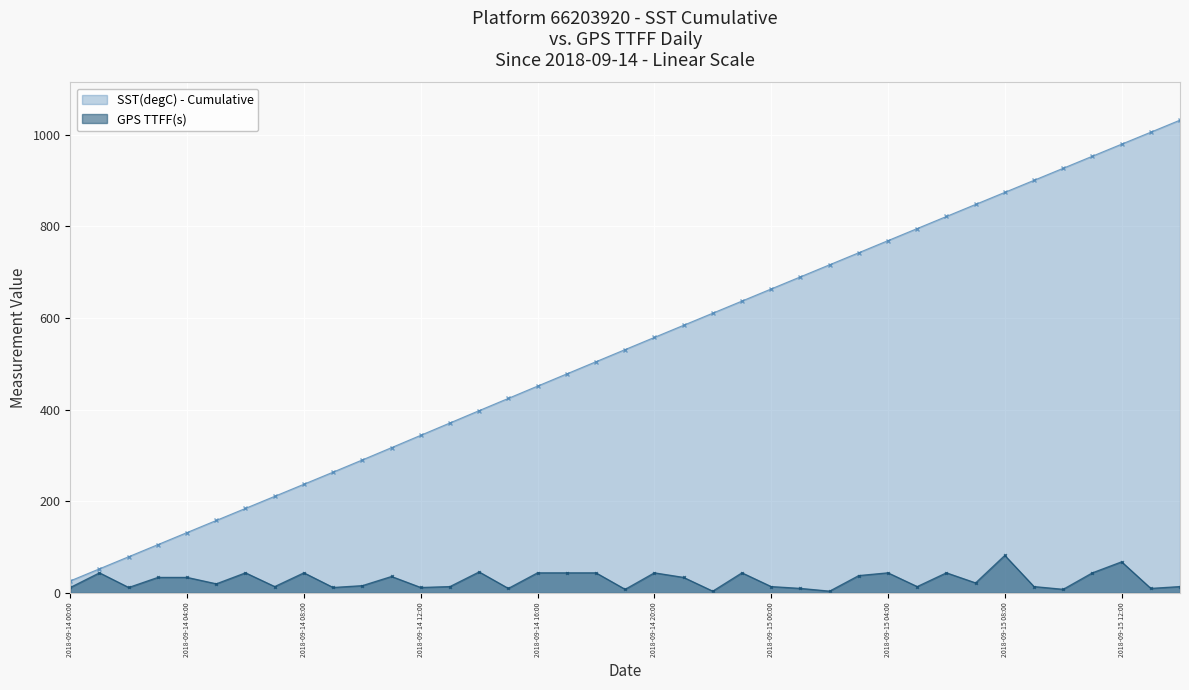

True or false: GPS TTFF(s) has more than 2 points higher than both neighbors.

True